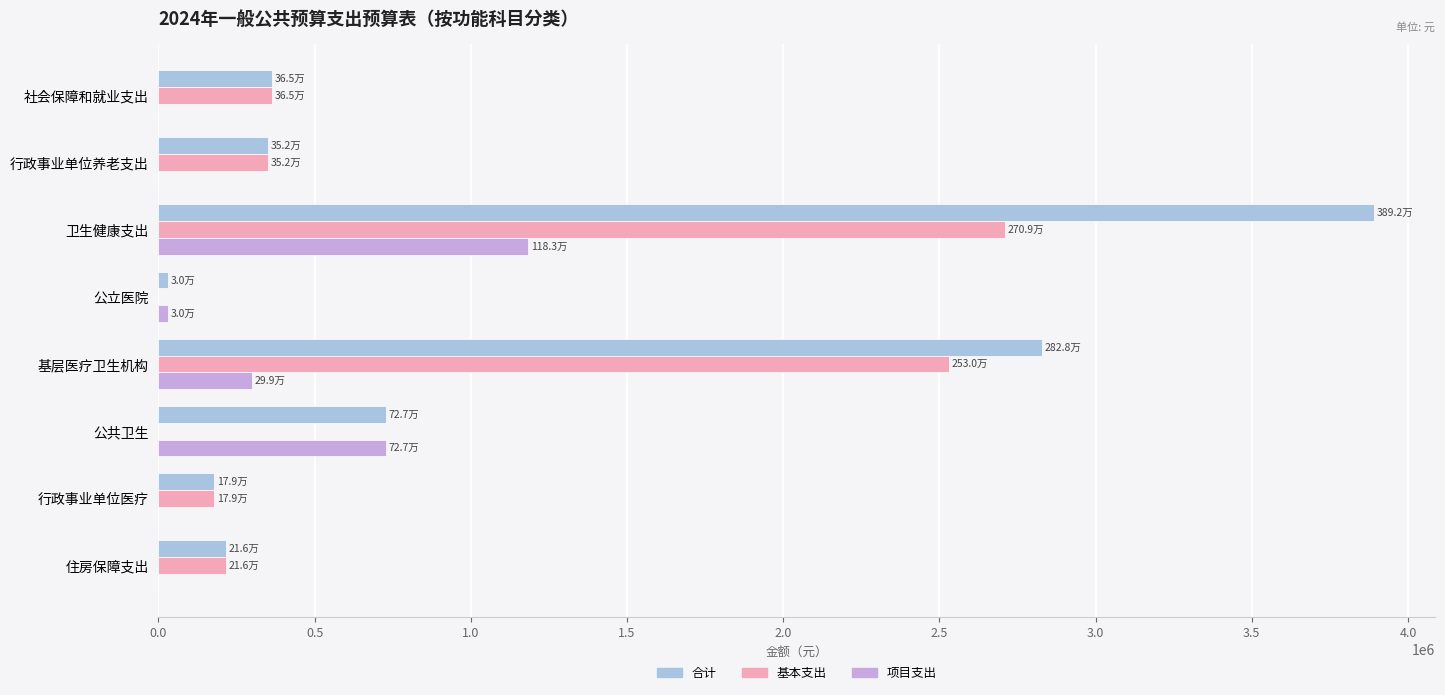

What are all the series names shown in the legend?

合计, 基本支出, 项目支出